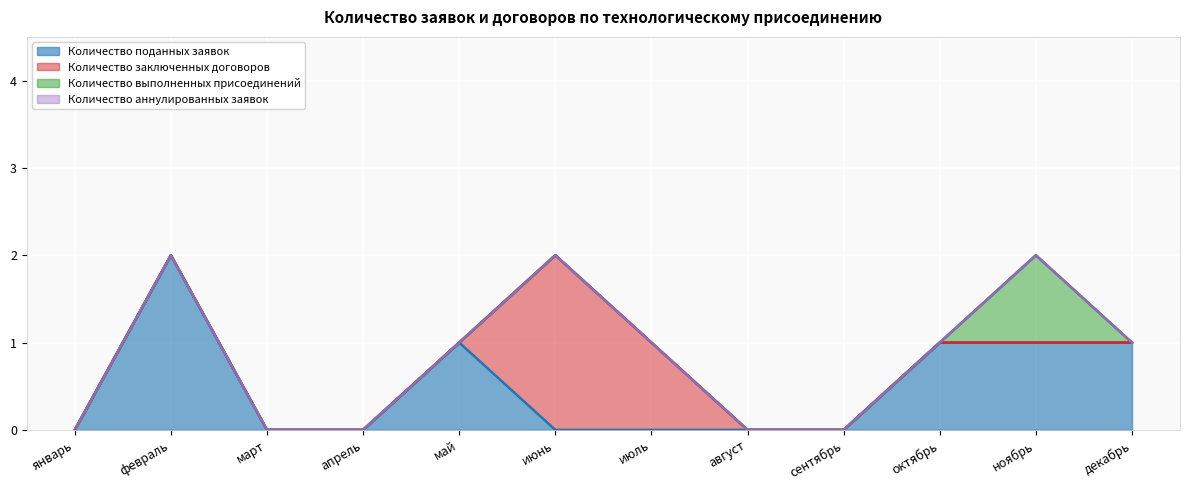

Between март and август, which series saw the biggest shift?

Количество поданных заявок